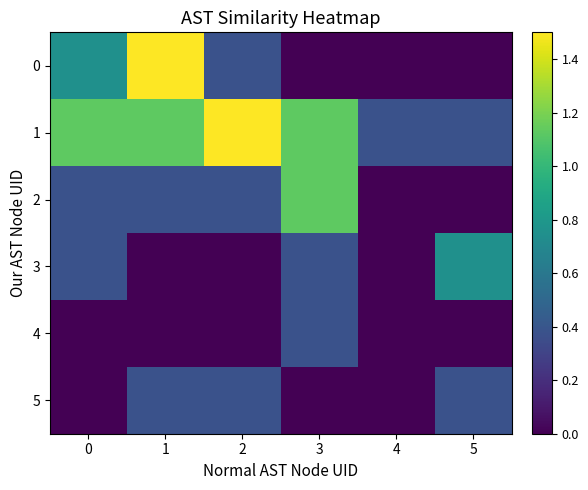

What is the difference between the highest and lowest values at 0?

1.1